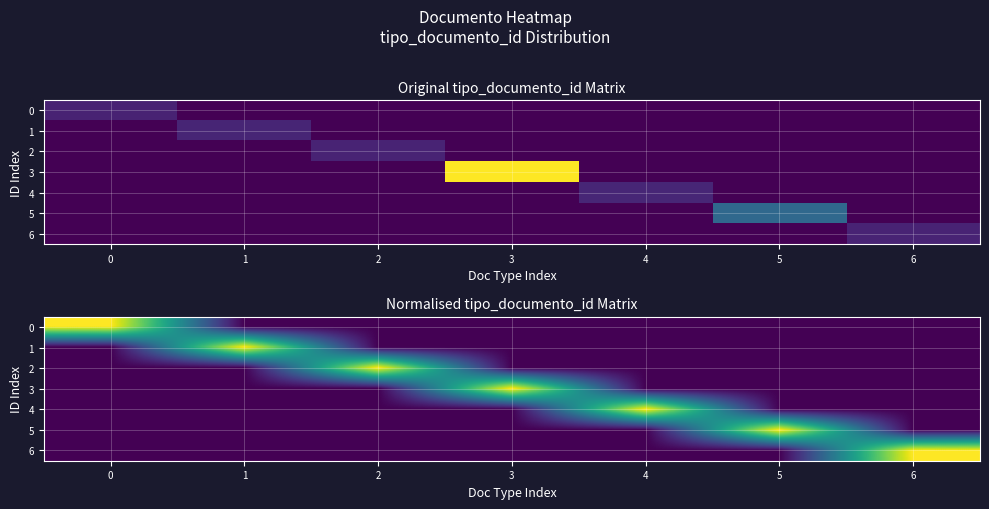

How many categories are shown in the chart?

7